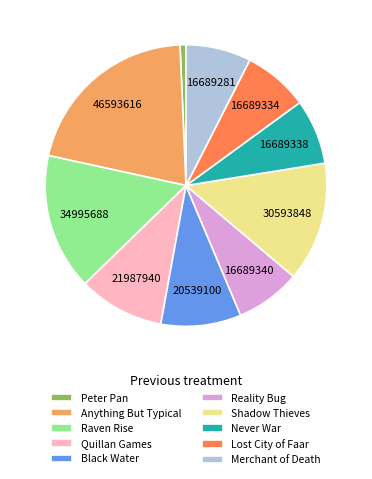

True or false: Shadow Thieves accounts for 14% of the total.

True